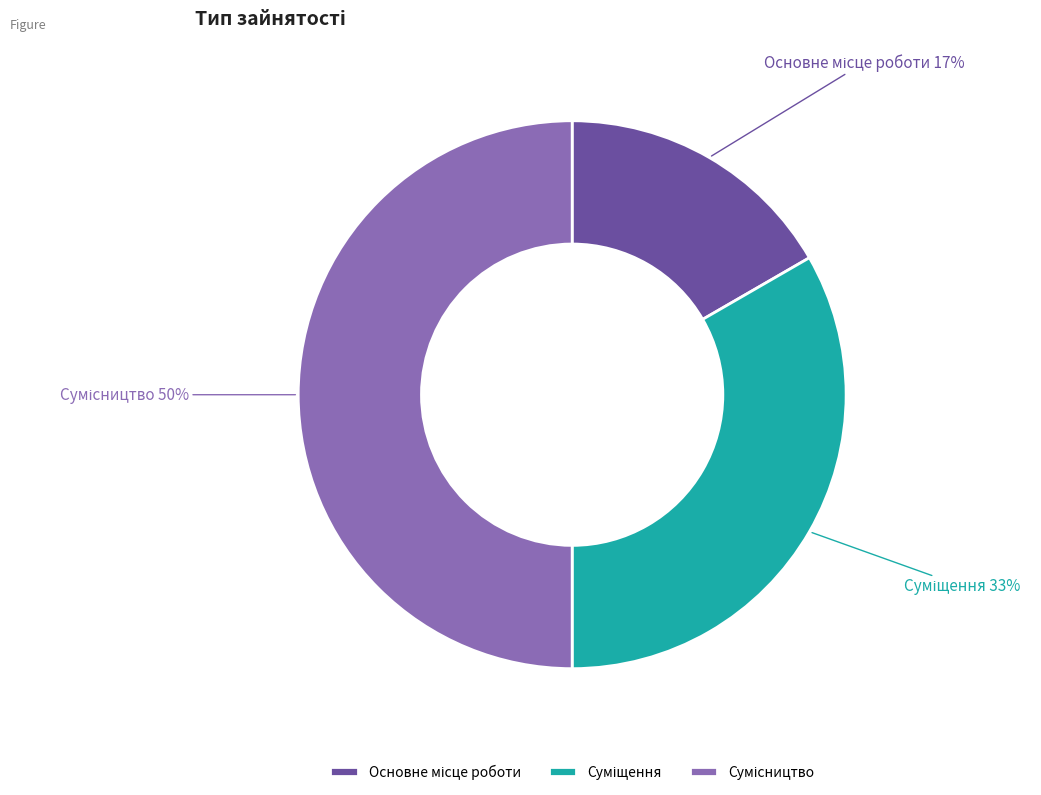

To the nearest percent, what is the difference between the largest and smallest slice percentages?

33%